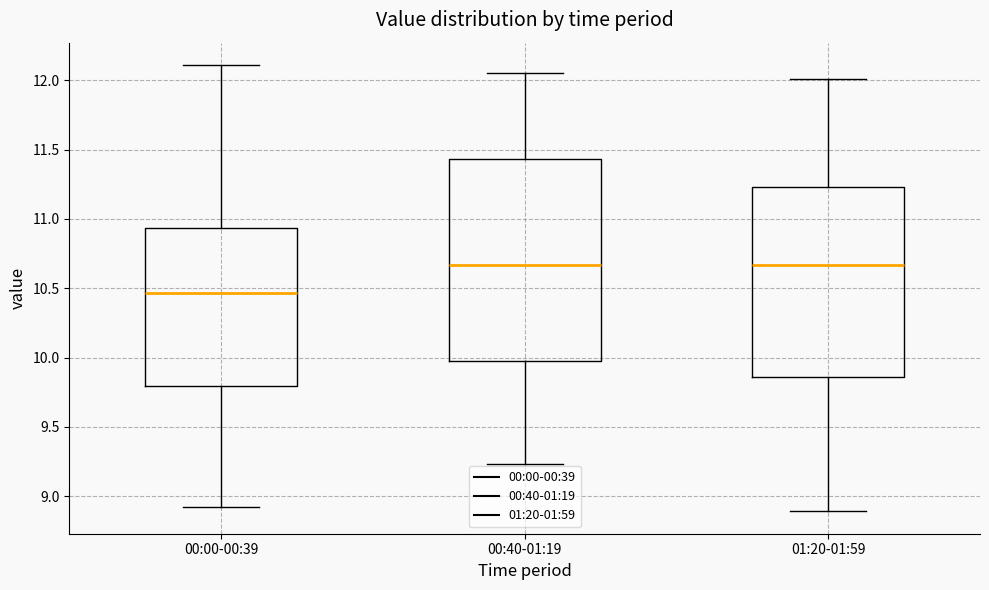

Where does the median line of the box for 00:40-01:19 sit on the y-axis? The values are not printed on the chart, so give them approximately, as read against the axis.

10.65